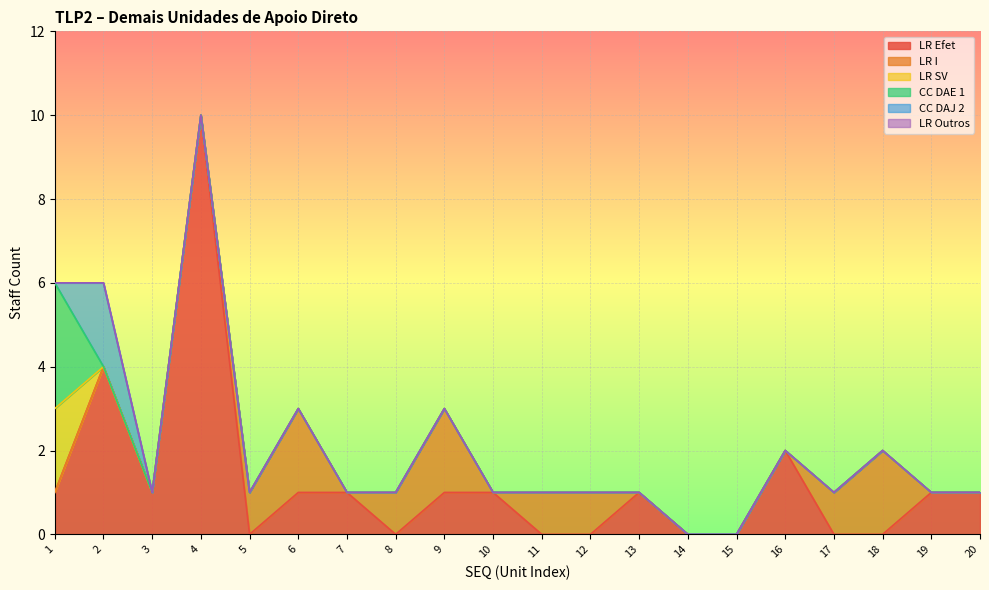

How many LR I values are between 0 and 1?

17